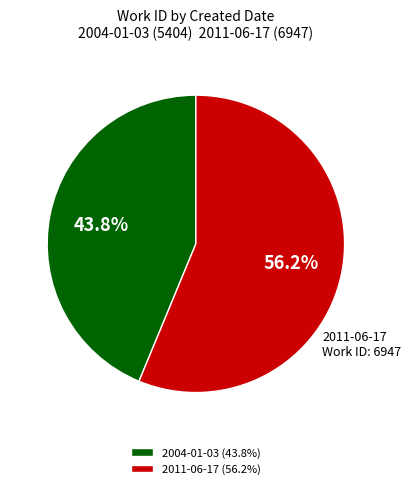

Between 2011-06-17 and 2004-01-03, which is larger?

2011-06-17